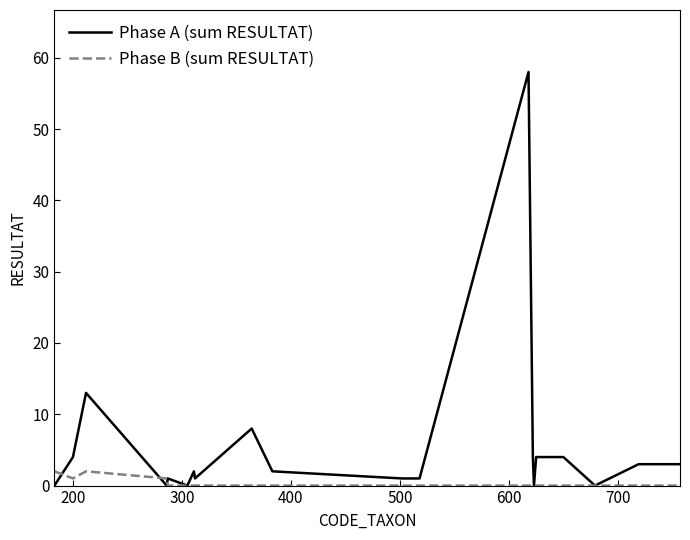

Reading left to right, what are all the values shown in this chart?

Phase A (sum RESULTAT): 0	4	13	0	1	0	2	1	8	2	1	1	58	4	0	4	4	0	3	3
Phase B (sum RESULTAT): 2	1	2	1	0	0	0	0	0	0	0	0	0	0	0	0	0	0	0	0